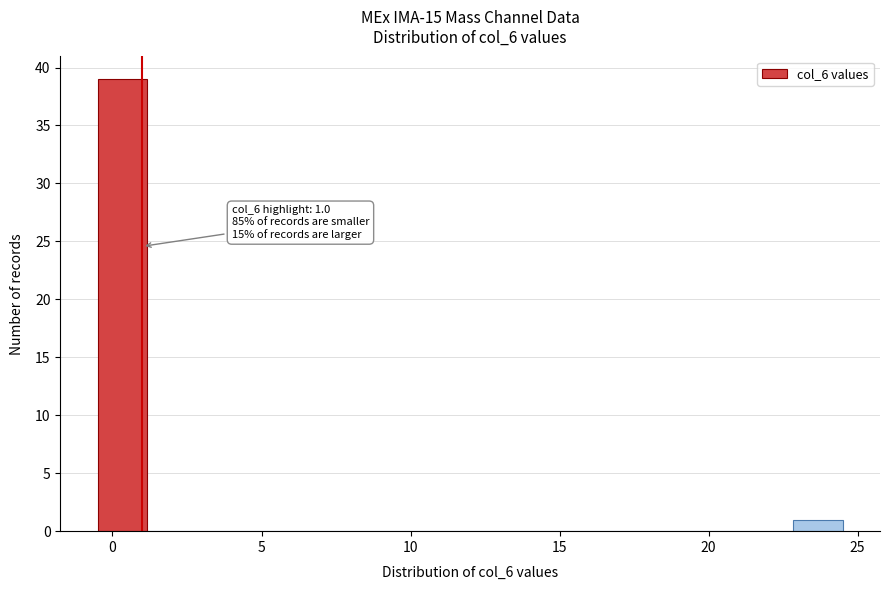

Around what value on the x-axis is the tallest bar? Give the approximate position of its centre, as read against the axis.

0.5